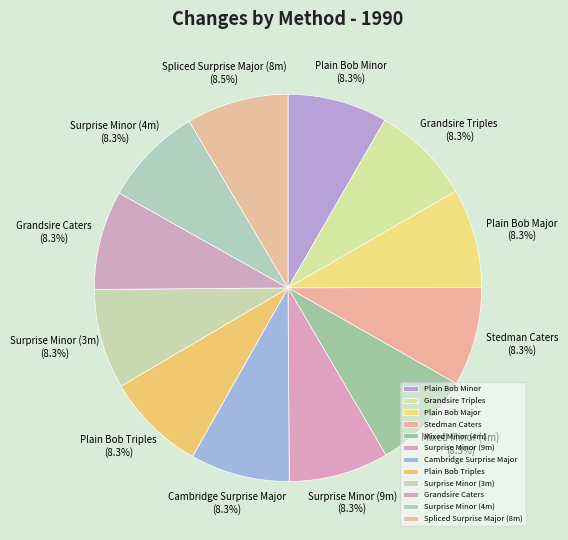

Count the number of slices in the pie.

12